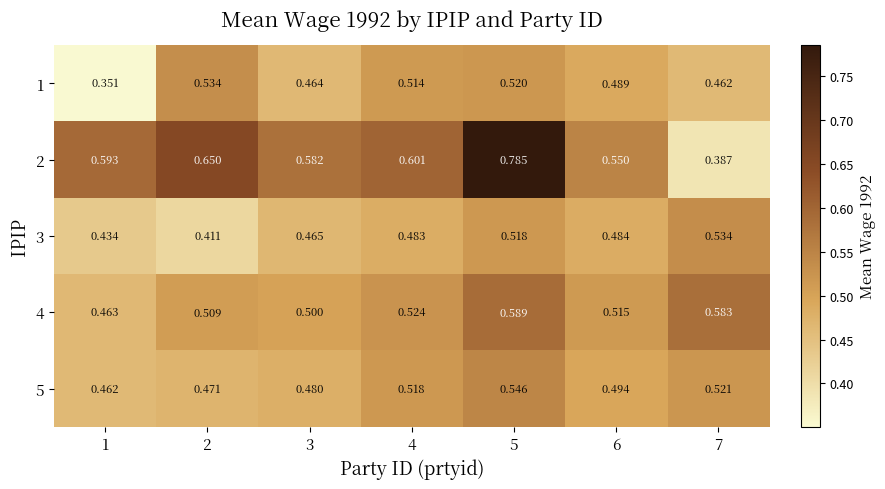

At 6, list the series in order from smallest to largest.

3, 1, 5, 4, 2